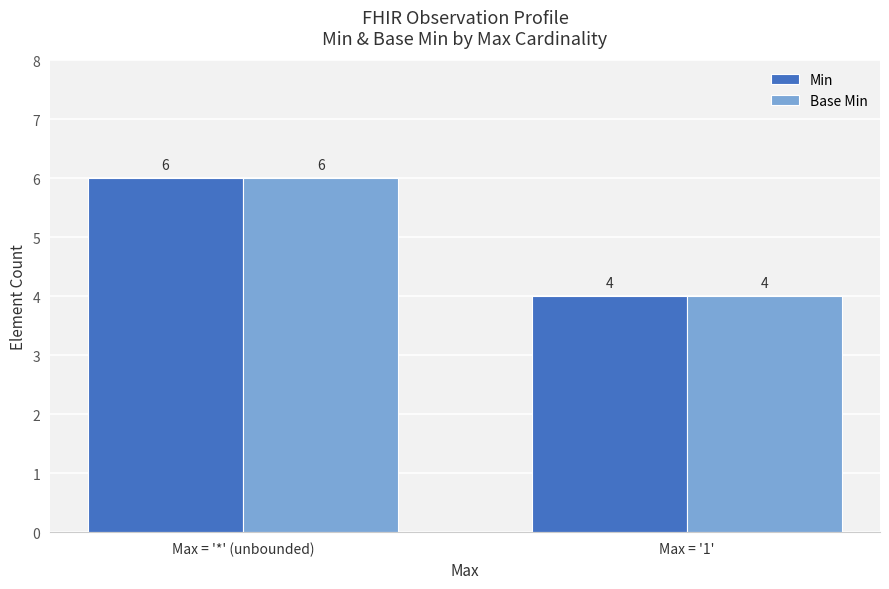

What is the sum of the Min values at Max = '1' and Max = '*' (unbounded)?

10